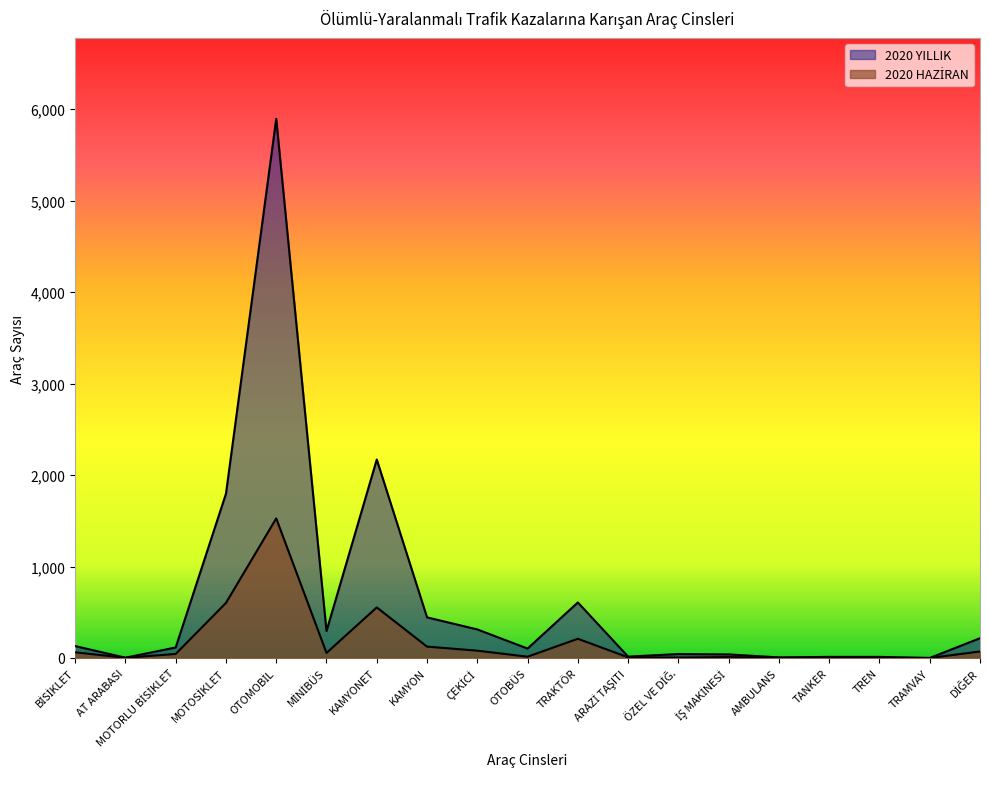

What is the difference between the second highest and minimum values in the 2020 YILLIK series?

2170